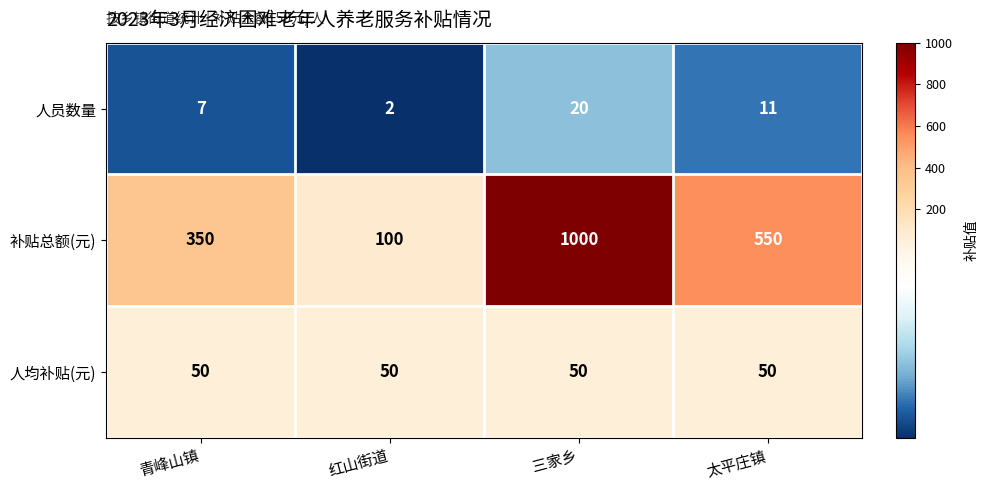

Rank the series at 三家乡 from highest to lowest value.

补贴总额(元), 人均补贴(元), 人员数量